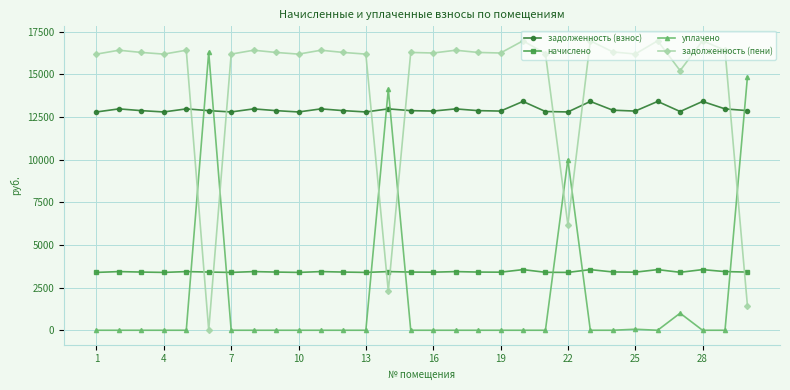

What is the difference between the second highest and second lowest values in the задолженность (пени) series?

15532.1